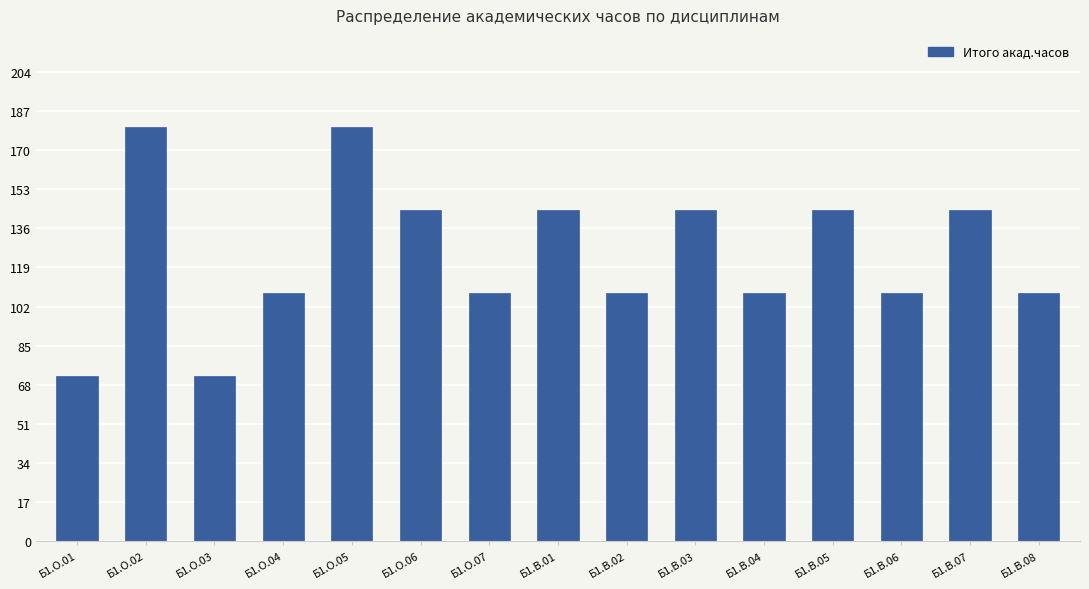

How many categories are shown in the chart?

15